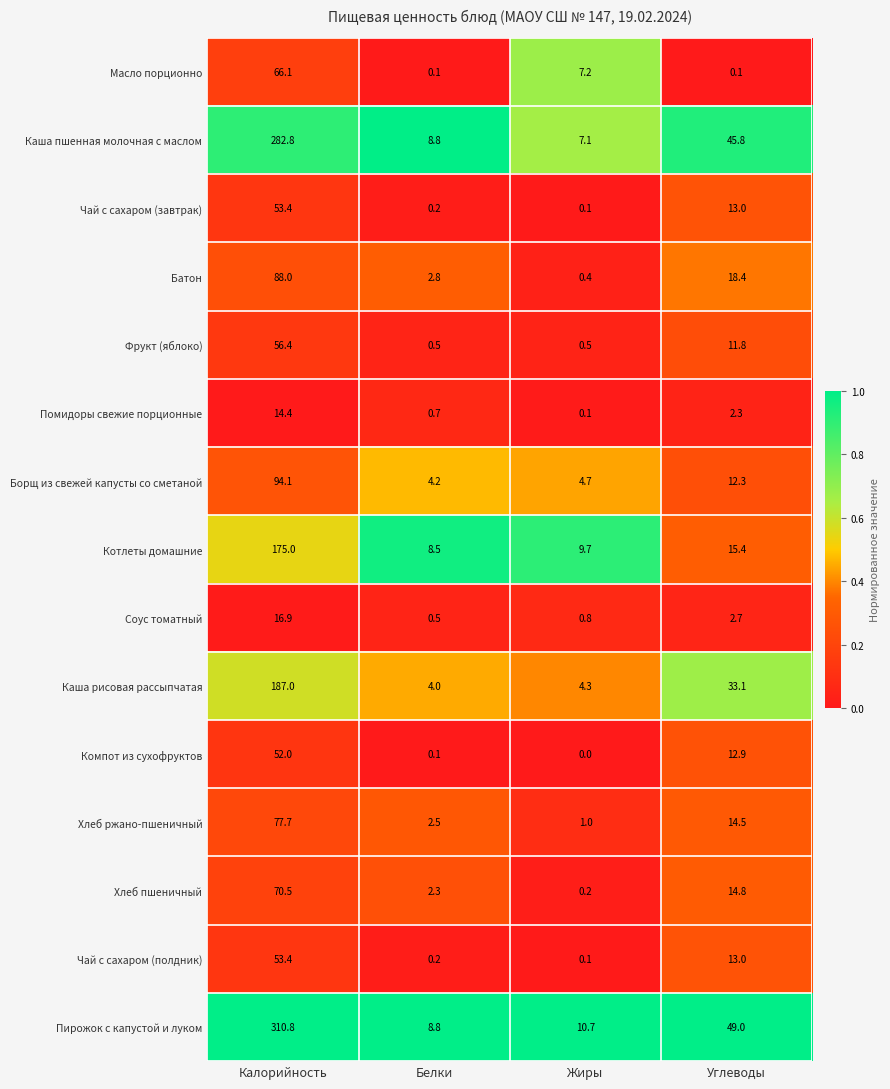

The value of Чай с сахаром (завтрак) at Белки is 0.2. True or false?

True